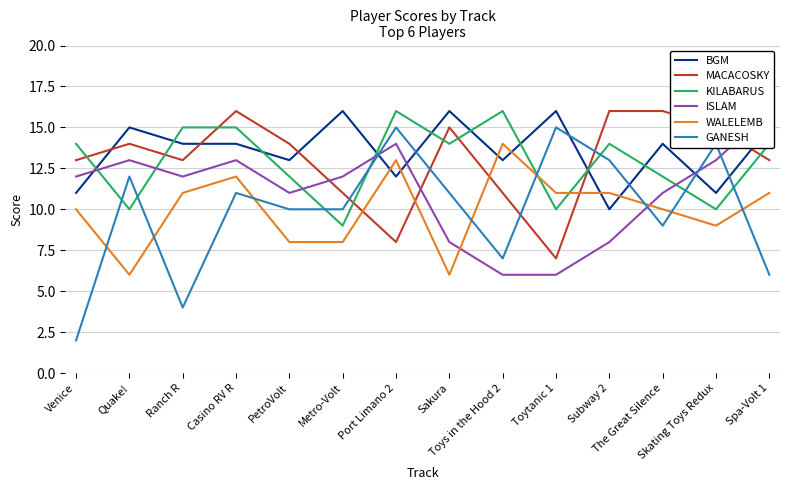

What position from the right is Toytanic 1?

5